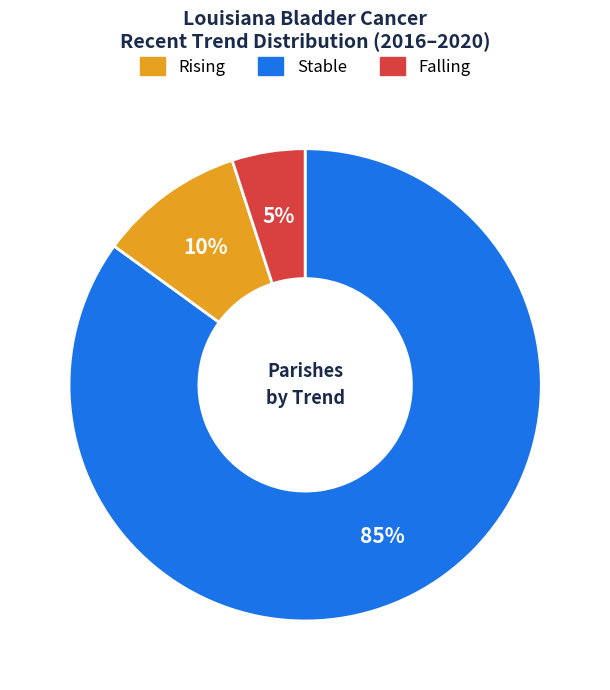

Is there a majority slice in this chart?

Yes